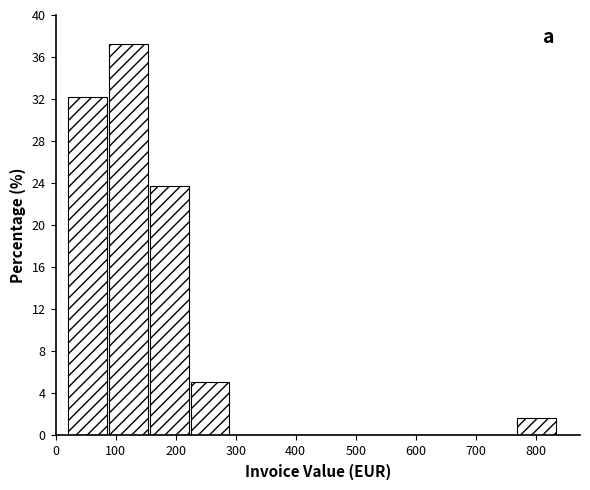

Reading left to right, transcribe this chart: for each bar, give the range it covers on the x-axis and its height. Neither the bar edges nor the heights are printed on the chart, so give them approximately, as read against the axes.

20 to 90: 32.0
90 to 160: 37.5
160 to 220: 23.5
220 to 290: 5.0
290 to 360: 0
360 to 430: 0
430 to 500: 0
500 to 560: 0
560 to 630: 0
630 to 700: 0
700 to 770: 0
770 to 840: 1.5